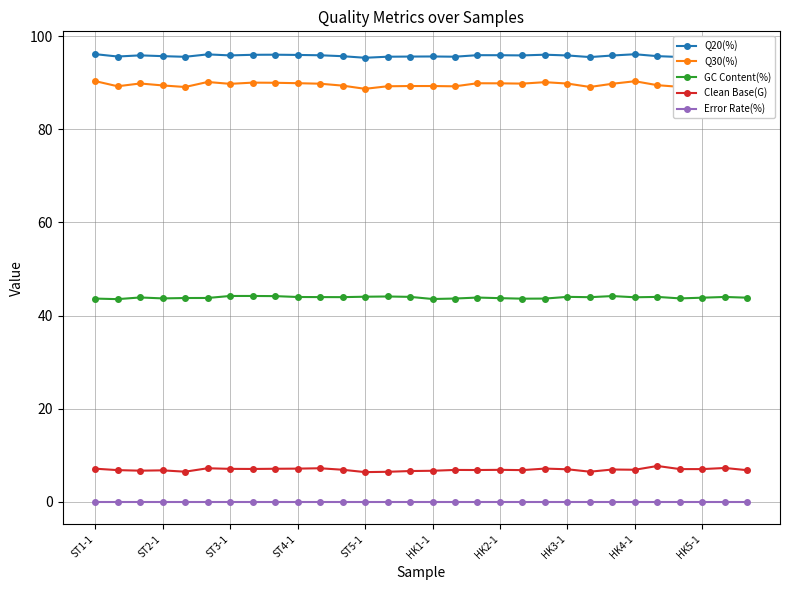

True or false: Error Rate(%) and GC Content(%) intersect in this chart.

False